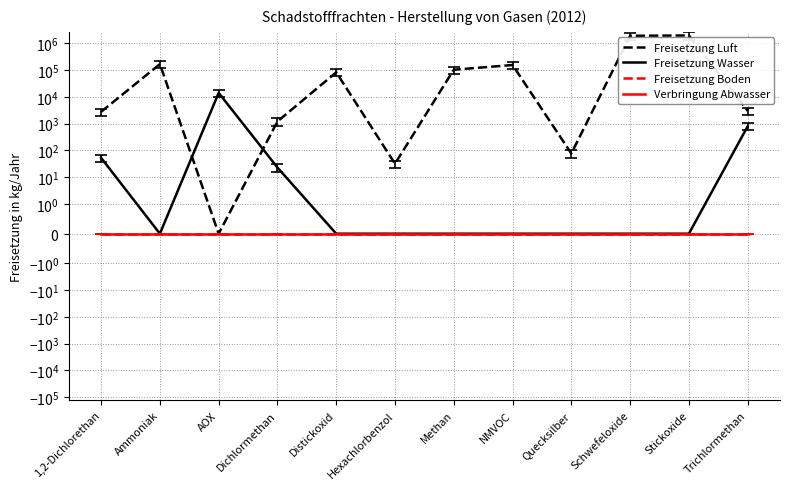

Which series has the widest spread of values?

Freisetzung Luft